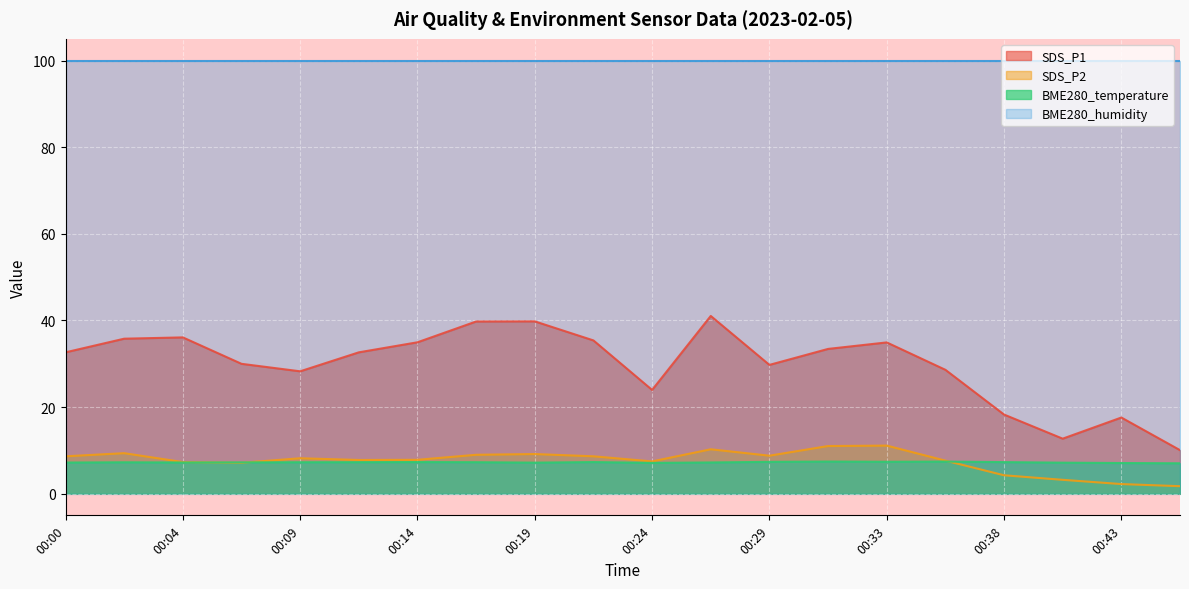

How many interior local peaks does the SDS_P1 series have?

5